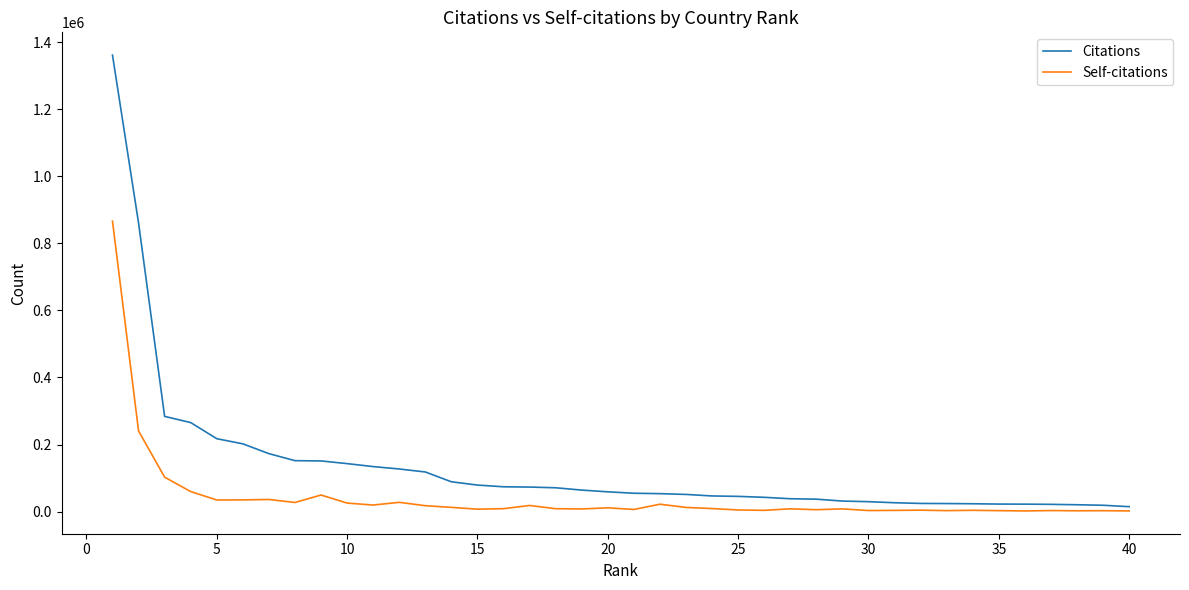

True or false: Self-citations and Citations cross at least once.

False